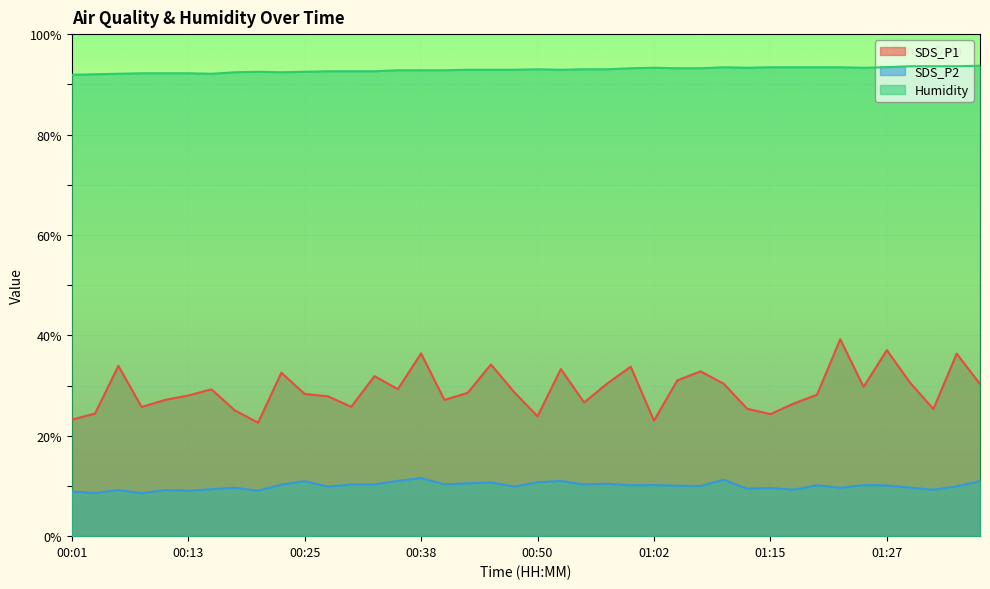

Does the chart display data point markers on the line(s)?

No